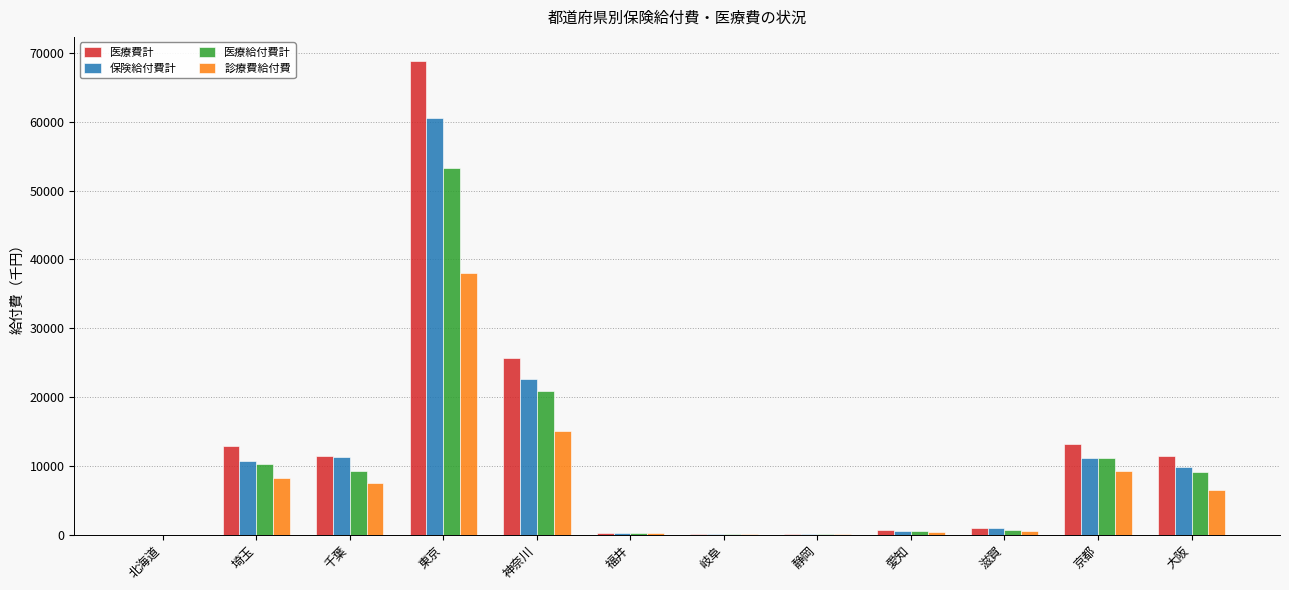

Which series has the widest spread of values?

医療費計